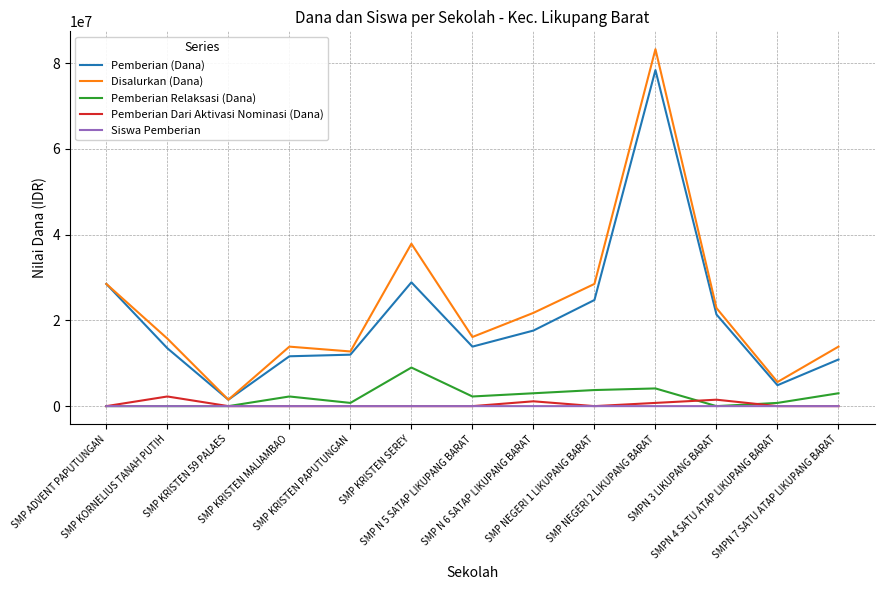

Is it true that Pemberian Relaksasi (Dana) equals 6255302 at SMPN 3 LIKUPANG BARAT?

False